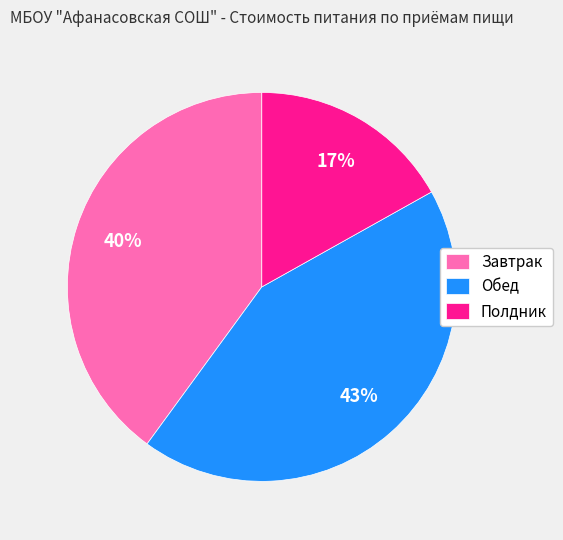

To the nearest percent, what is the difference between the largest and smallest slice percentages?

26%